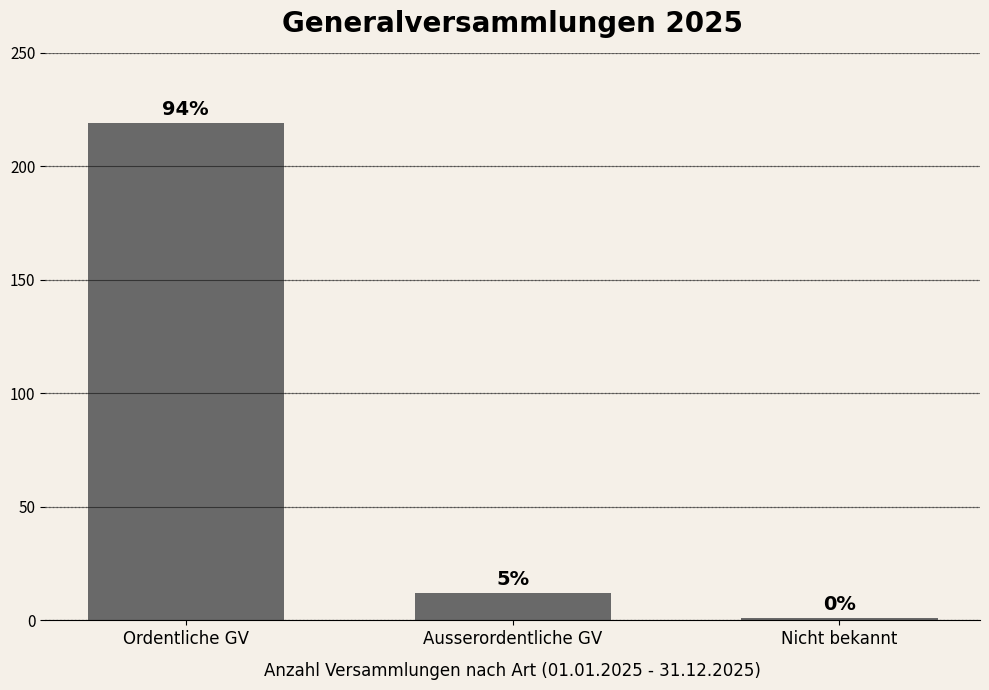

Are the bars grouped side by side (vs. stacked)?

No